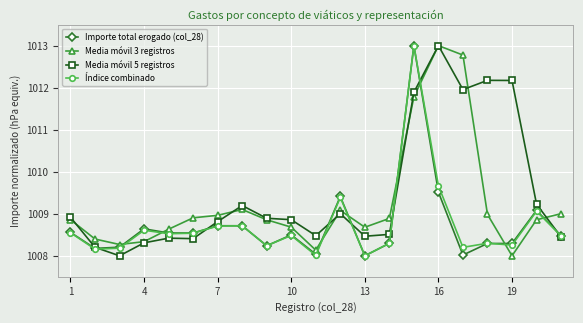

True or false: Índice combinado has more than 0 points higher than both neighbors.

True